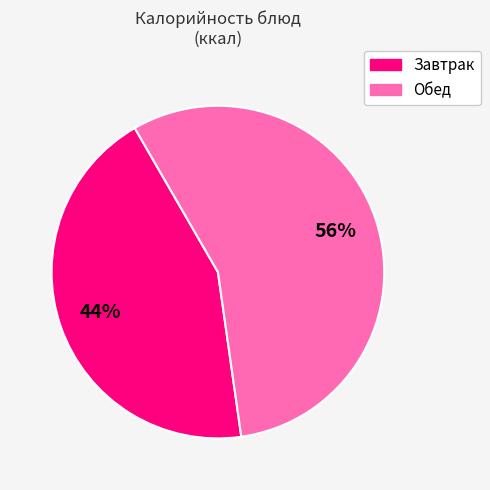

Is there any slice that represents more than half of the pie?

Yes